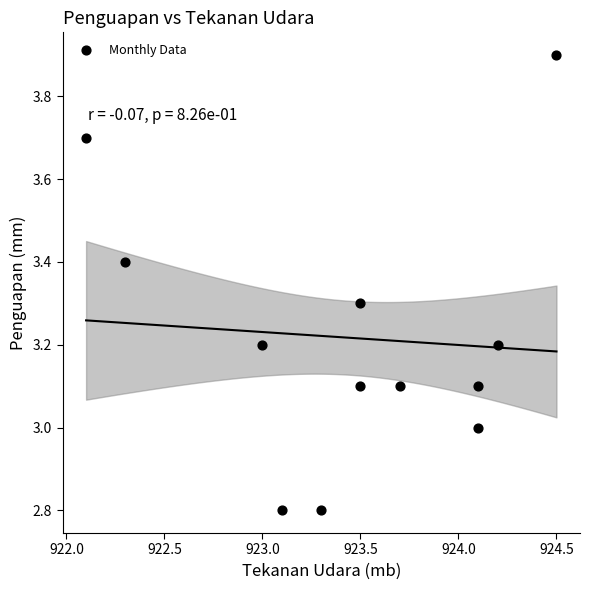

What is the average Y value?

3.2